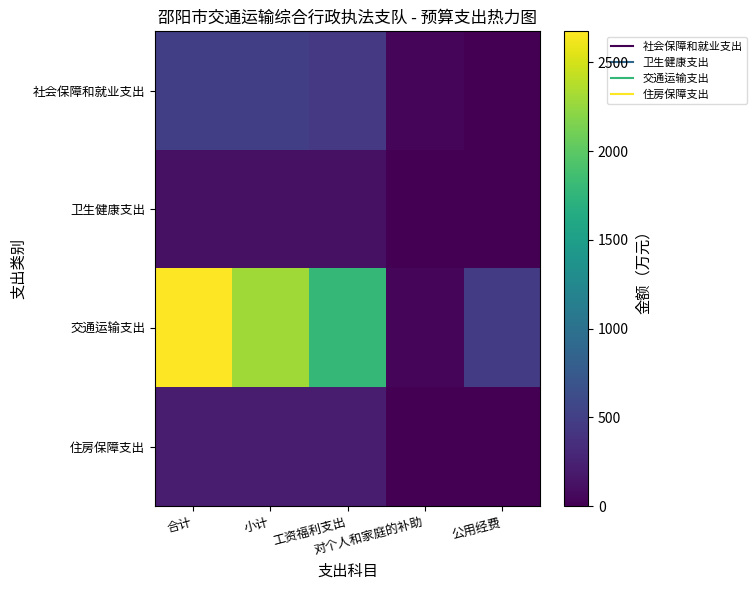

Reading right to left, list all the values displayed in this chart.

社会保障和就业支出: 公用经费=0.0	对个人和家庭的补助=47.6	工资福利支出=444.7	小计=492.3	合计=492.3
卫生健康支出: 公用经费=0.0	对个人和家庭的补助=0.0	工资福利支出=123.9	小计=123.9	合计=123.9
交通运输支出: 公用经费=463.0	对个人和家庭的补助=45.9	工资福利支出=1785.4	小计=2294.3	合计=2675.3
住房保障支出: 公用经费=0.0	对个人和家庭的补助=0.0	工资福利支出=214.1	小计=214.1	合计=214.1